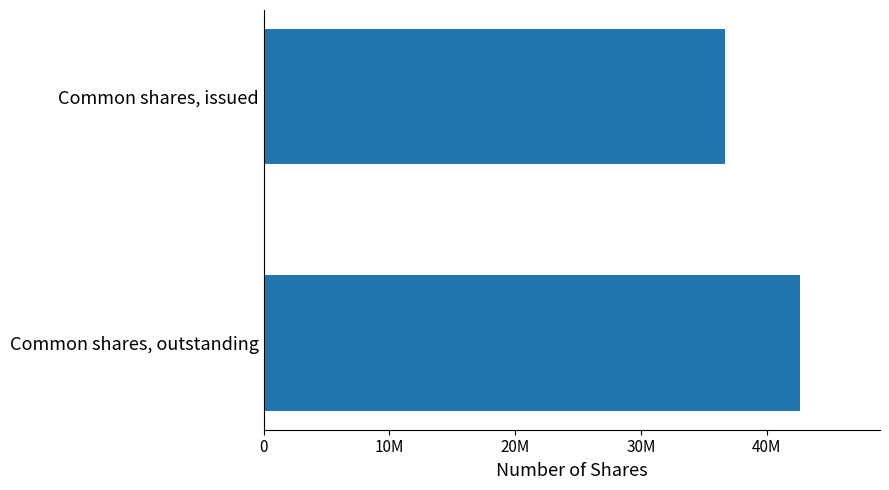

Count the values in the range 36699572 to 42618322.

2